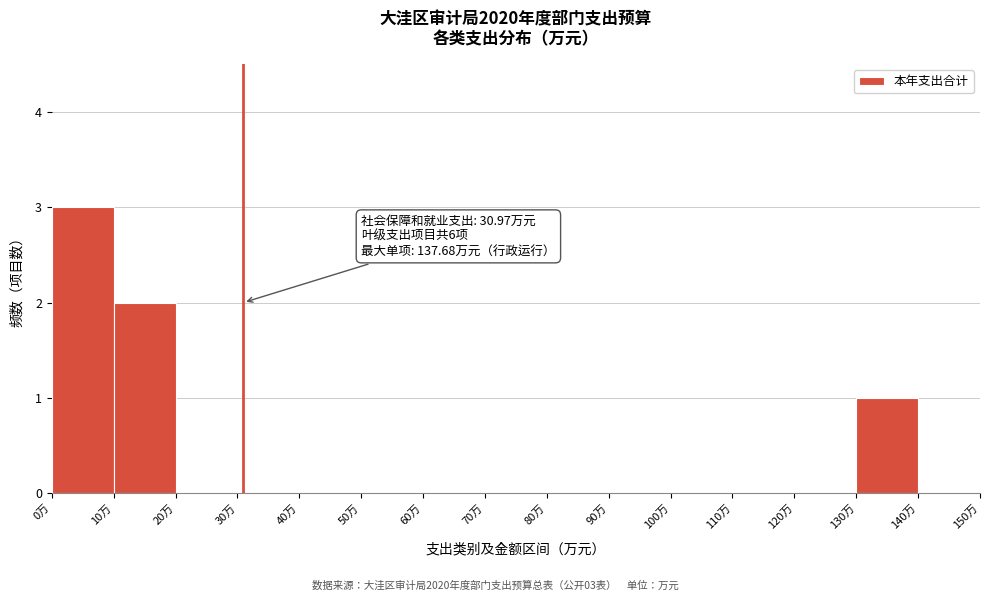

Which range on the x-axis has the tallest bar?

0 to 10